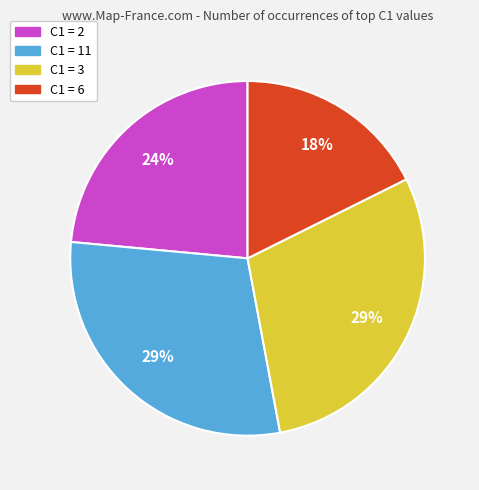

To the nearest percent, what is the average slice percentage?

25%